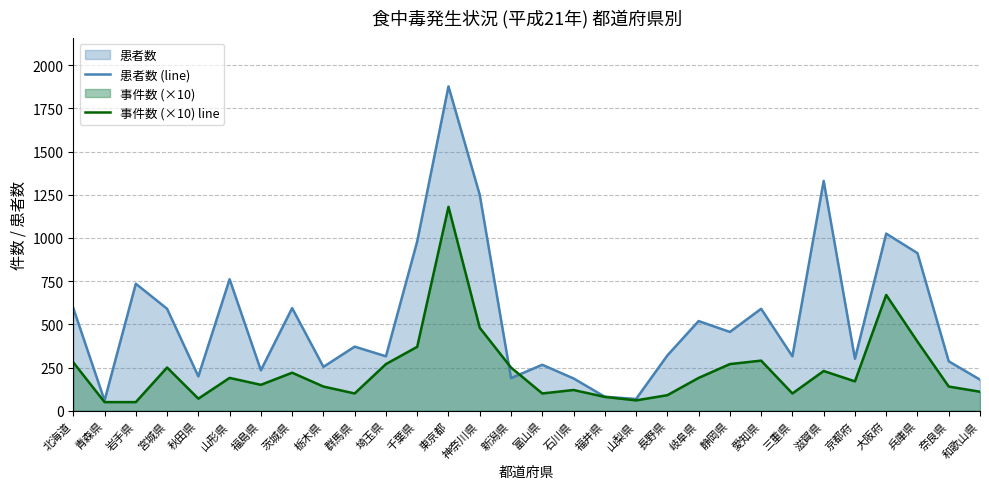

Which series has the widest spread of values?

患者数 (line)